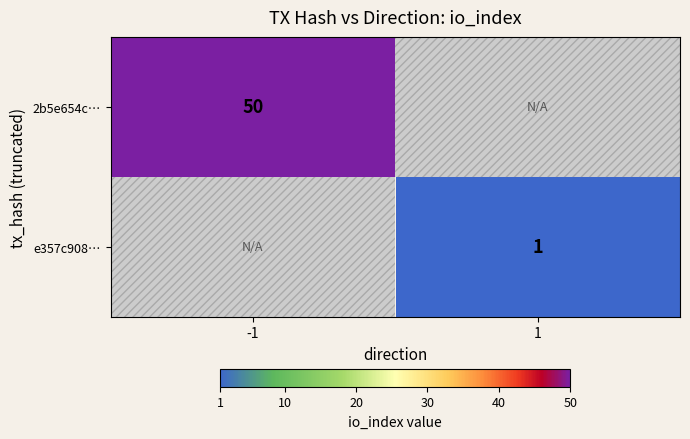

Is the value of 2b5e654c… at -1 greater than the value of e357c908… at 1?

Yes